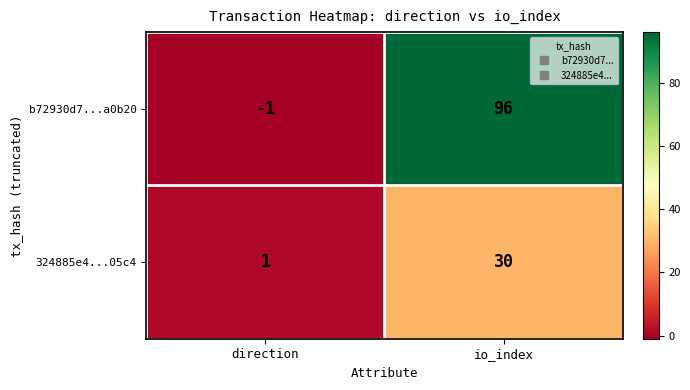

Reading right to left, transcribe all the data shown in this chart.

b72930d7...a0b20: 96	-1
324885e4...05c4: 30	1